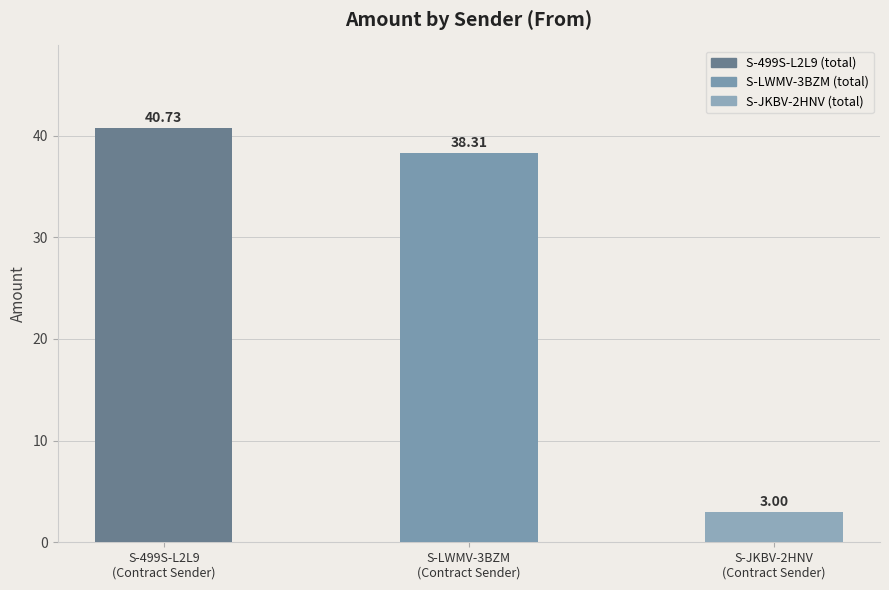

The chart shows a value of 60.0 at S-LWMV-3BZM
(Contract Sender). True or false?

False